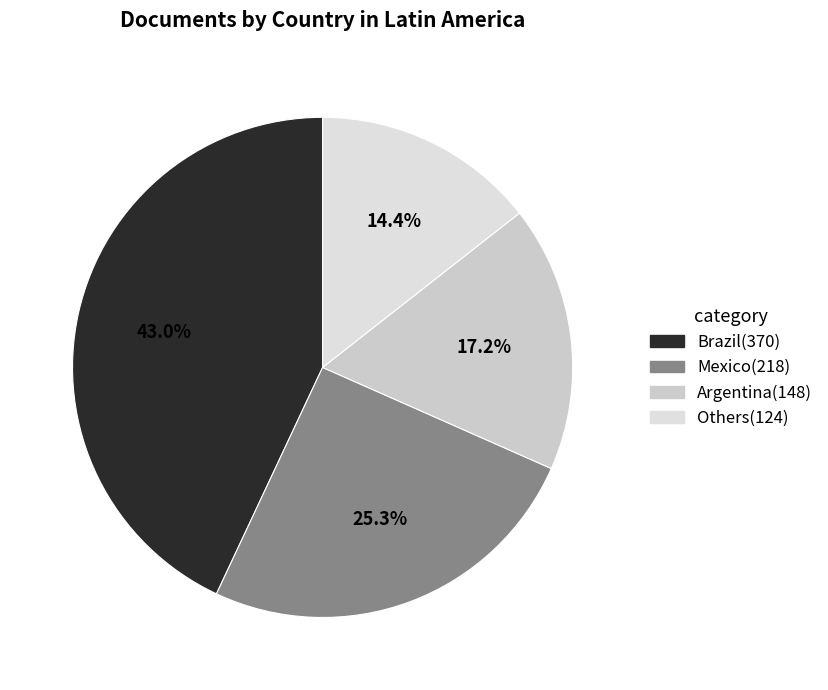

How many segments does this pie chart have?

4